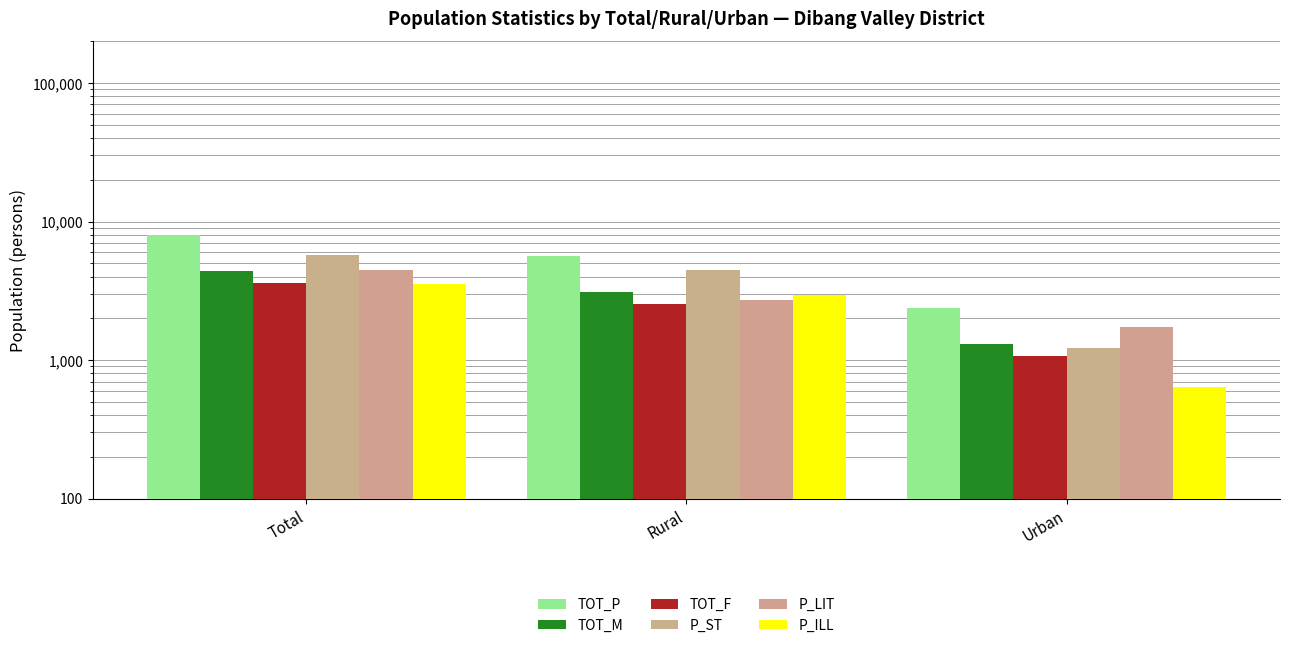

The TOT_P series shows 3876 at Urban. True or false?

False